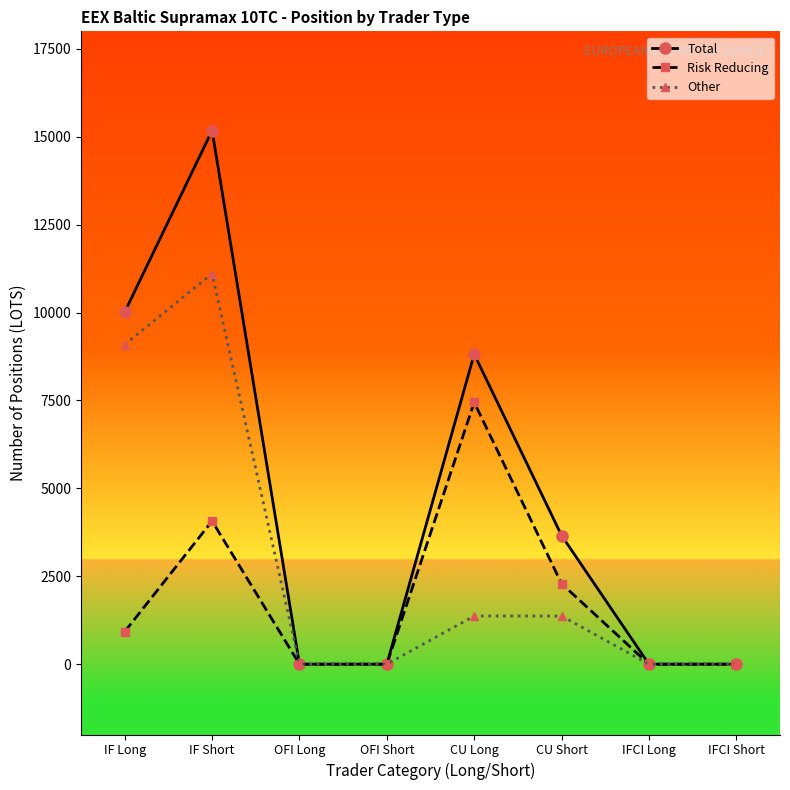

At which label is Total closest to 7589?

CU Long